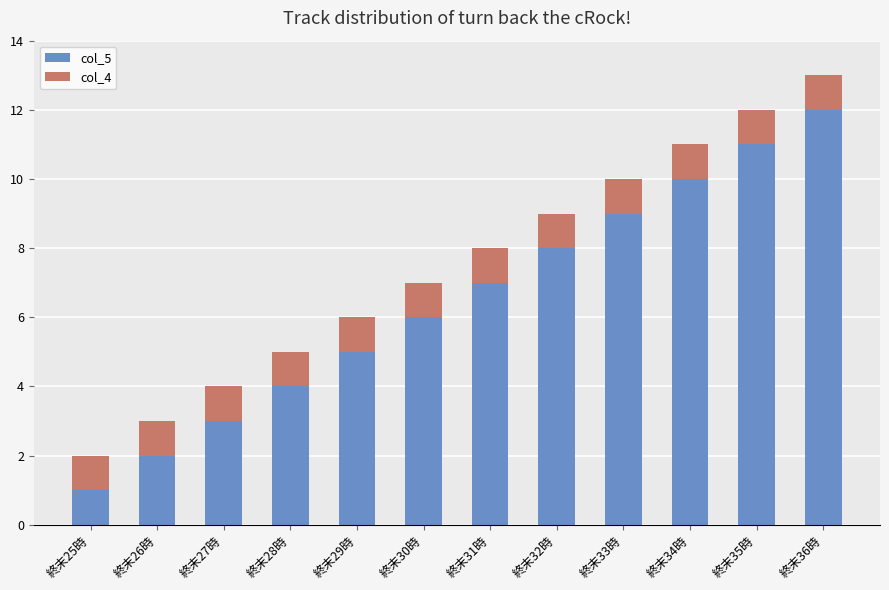

At which label does col_5 reach its minimum?

終末25時